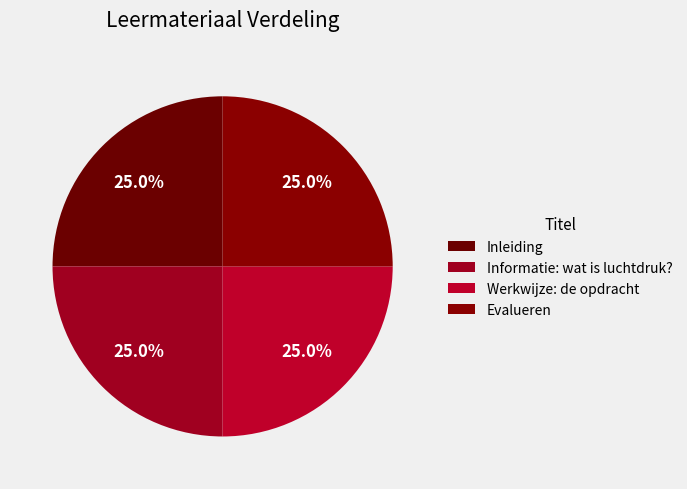

True or false: Informatie: wat is luchtdruk? accounts for 25% of the total.

True